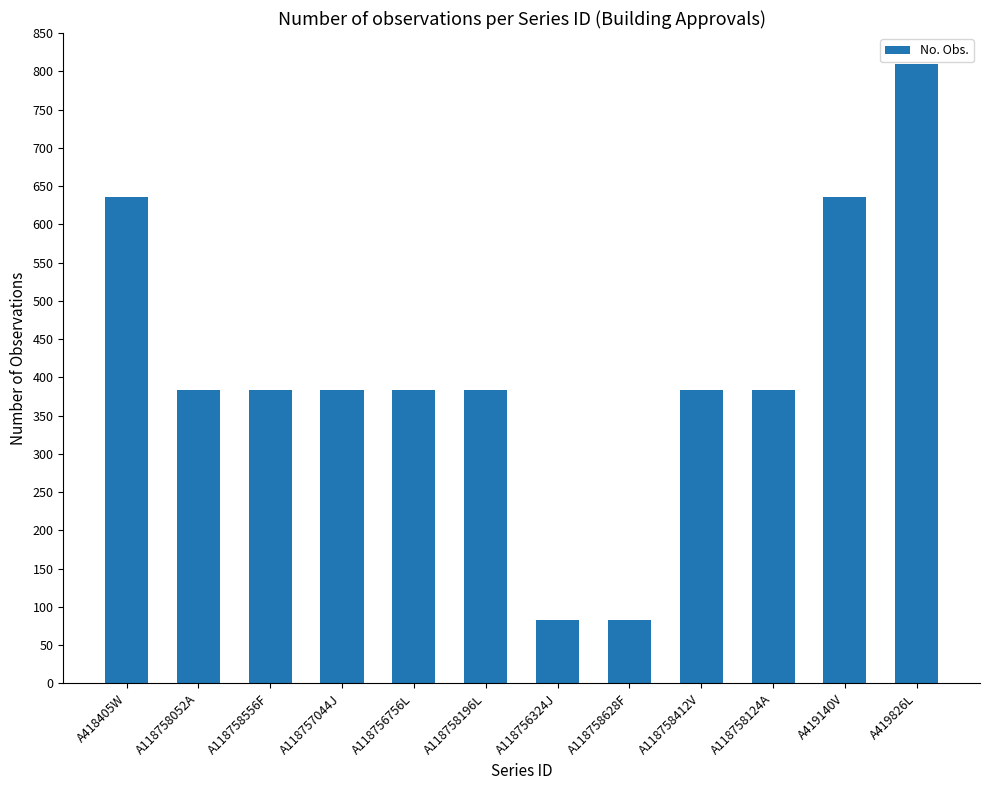

Are the bars horizontal?

No